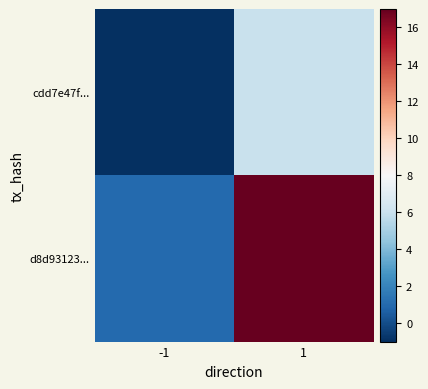

Reading left to right, extract all data points from this chart.

cdd7e47f...: -1=-1	1=6
d8d93123...: -1=1	1=17